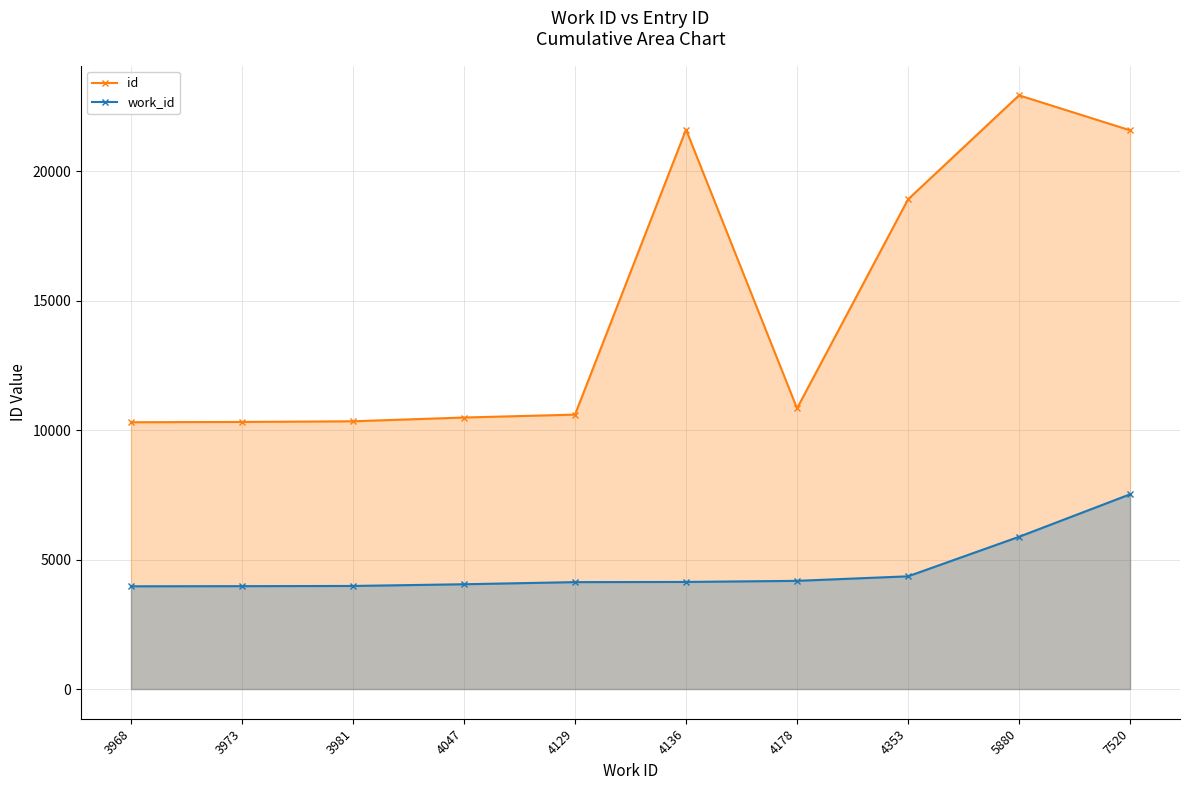

Where does the id series first go above 10839?

4136